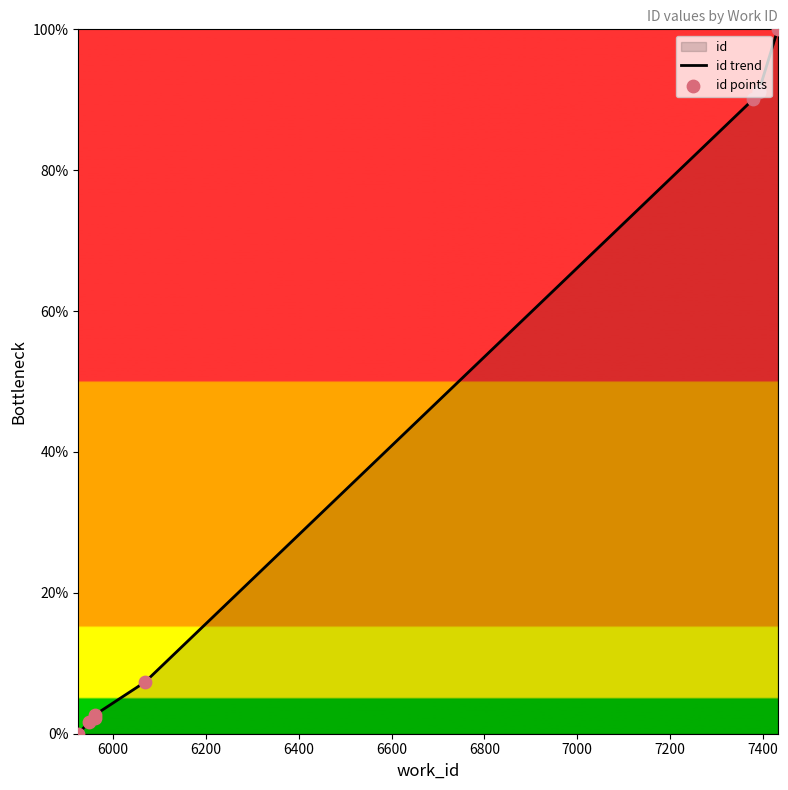

Which series has the largest total across all categories?

id trend